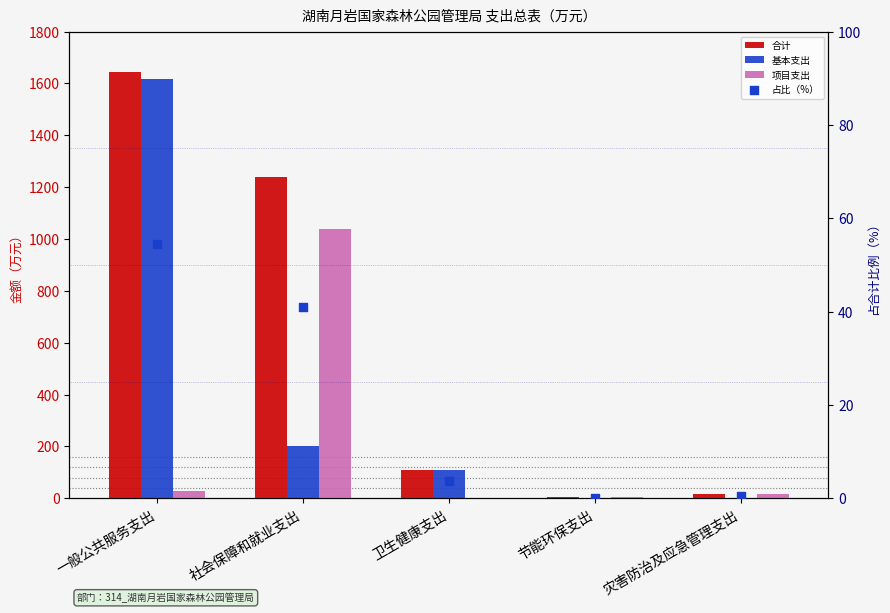

Is the value of 合计 at 社会保障和就业支出 greater than the value of 项目支出 at 节能环保支出?

Yes